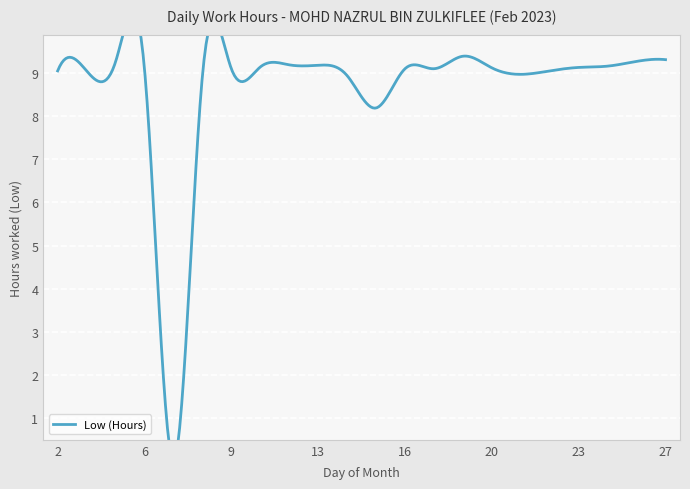

The chart shows a value of 9.1 at 2. True or false?

True